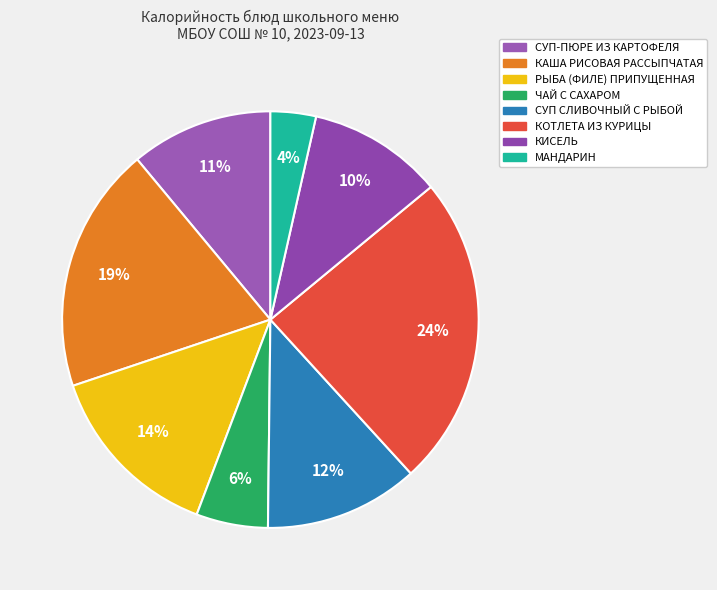

Do ЧАЙ С САХАРОМ and МАНДАРИН together represent more than half of the pie?

No